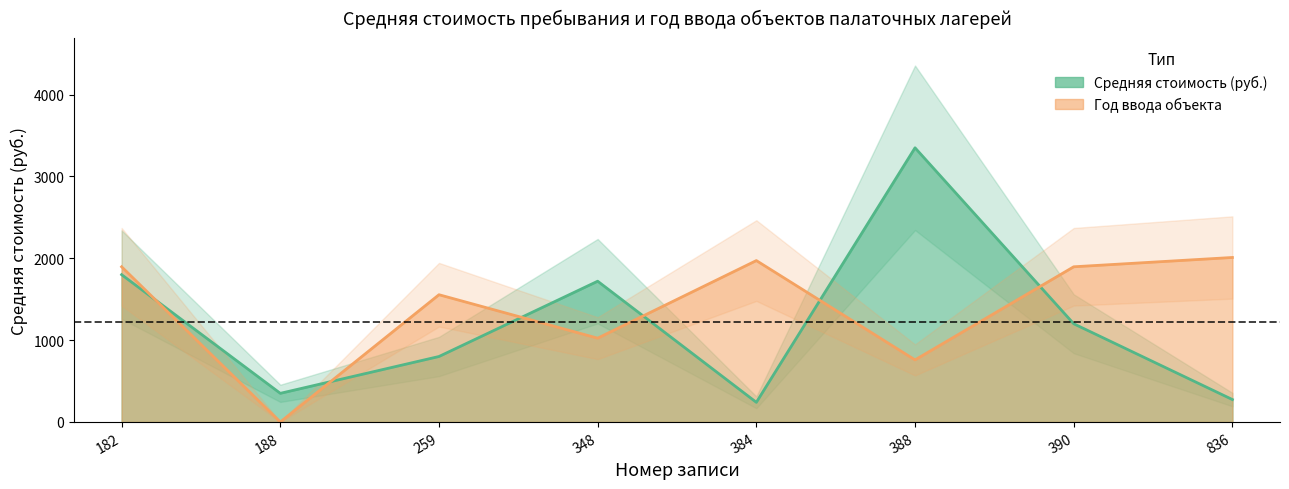

What are all the series names shown in the legend?

Средняя стоимость (руб.), Год ввода объекта